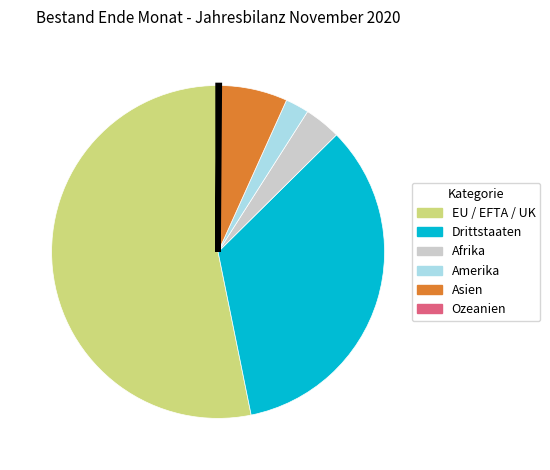

True or false: EU / EFTA / UK accounts for 53% of the total.

True